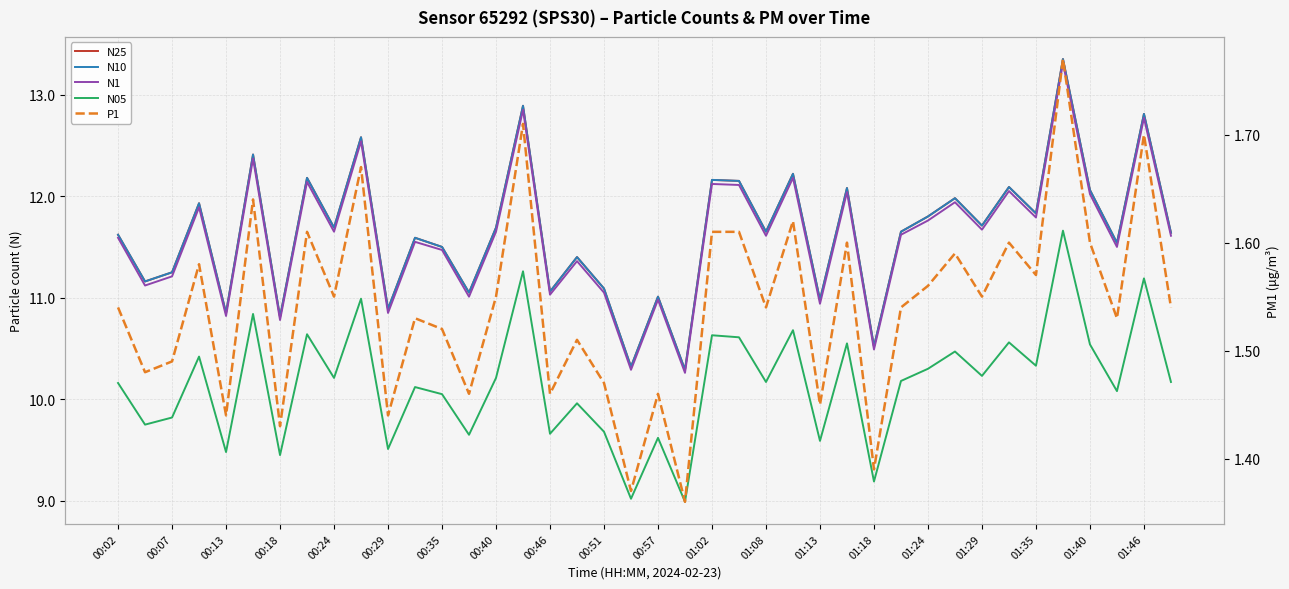

Where does the N25 series first go above 11?

00:02